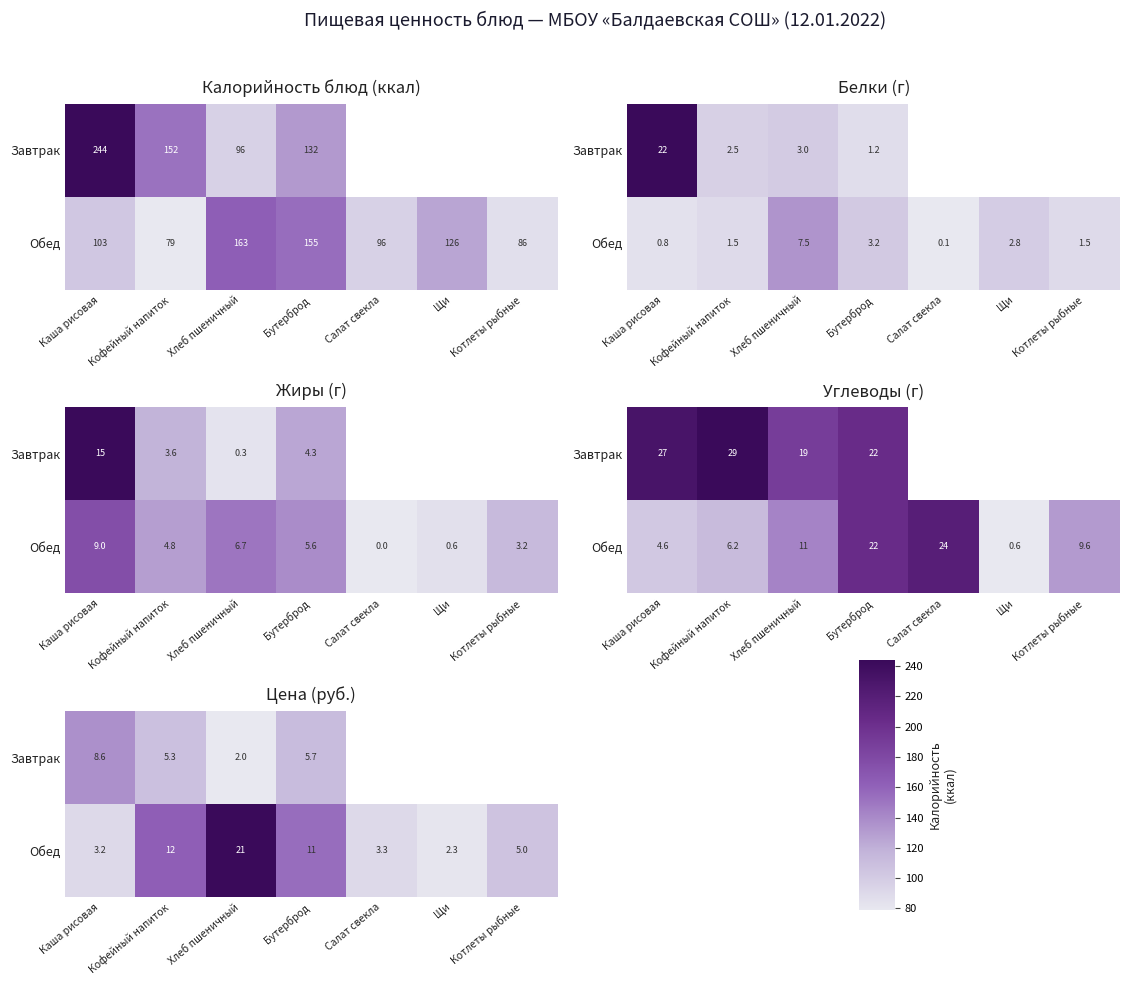

List the labels in order of Обед value, largest first.

Хлеб пшеничный, Кофейный напиток, Бутерброд, Котлеты рыбные, Салат свекла, Каша рисовая, Щи